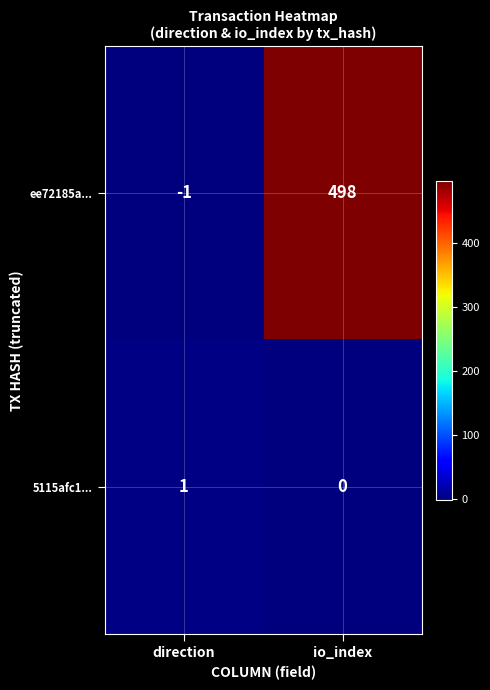

What is the difference between the highest and lowest values at io_index?

498